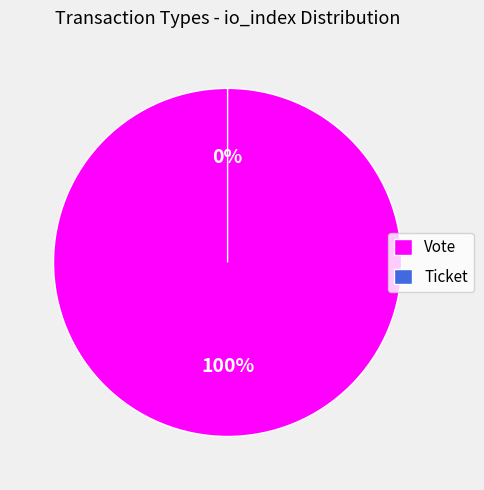

How many slices are in this pie chart?

2